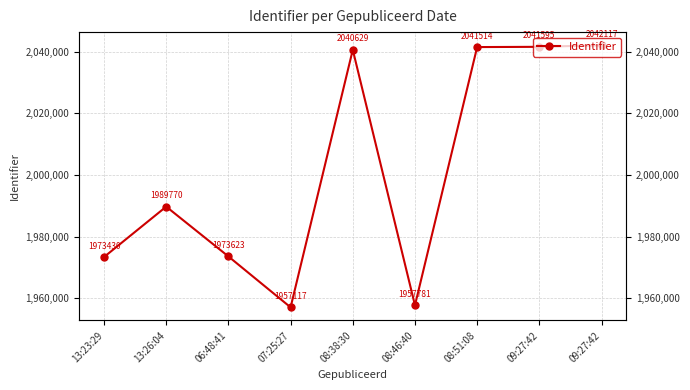

The chart shows a value of 2041595 at 09:27:42. True or false?

True